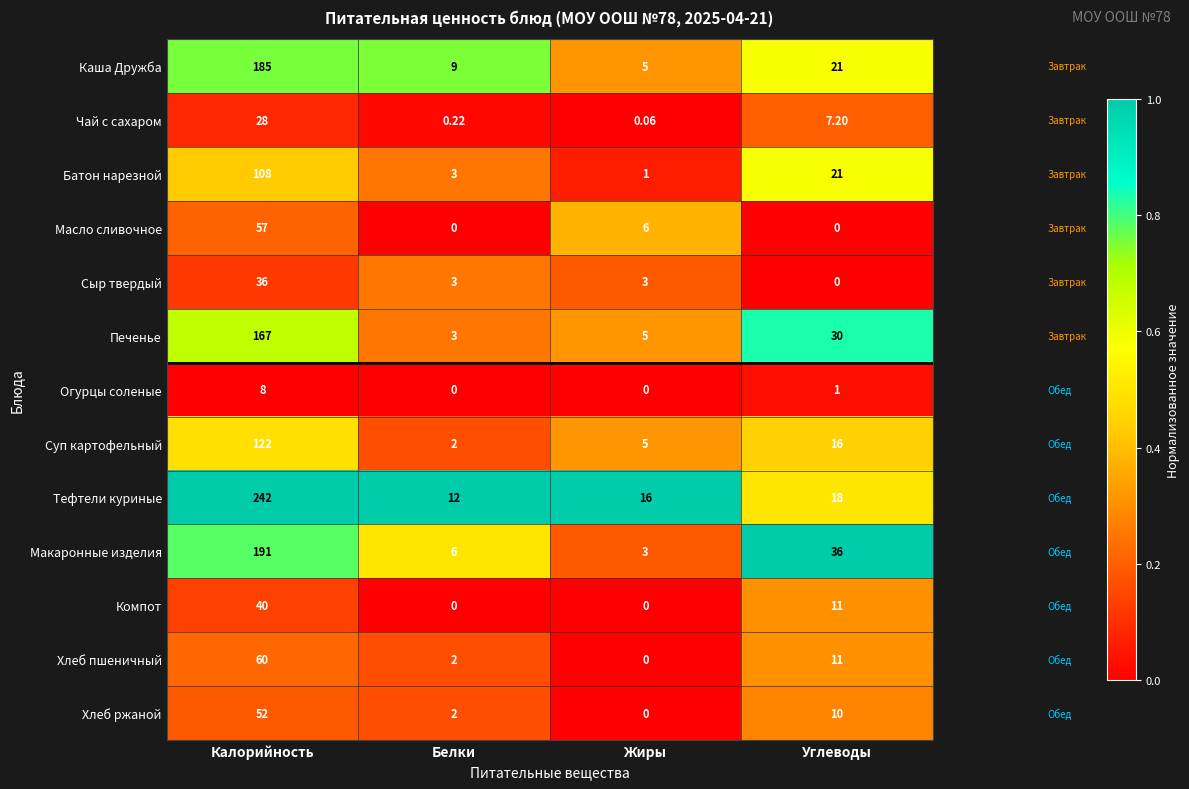

At which label does Каша Дружба first exceed 21?

Калорийность